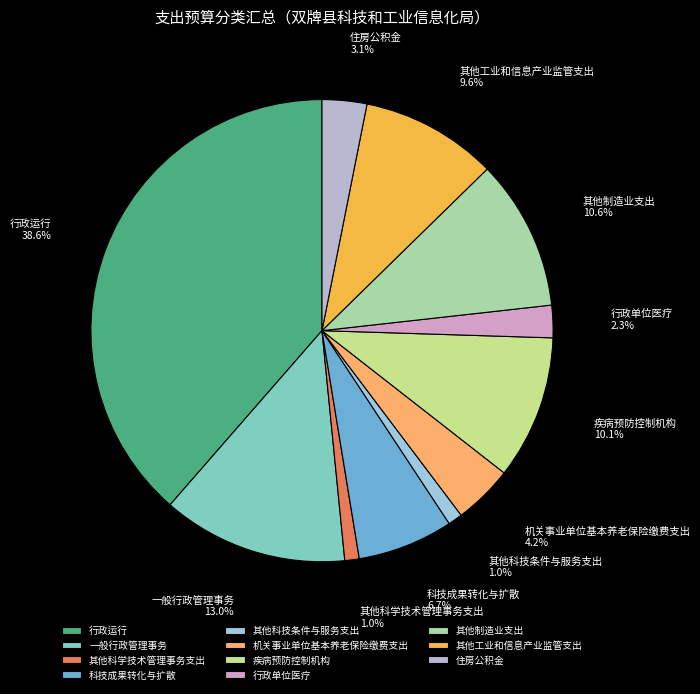

What is the total percentage of 住房公积金 and 行政单位医疗?

5.4%